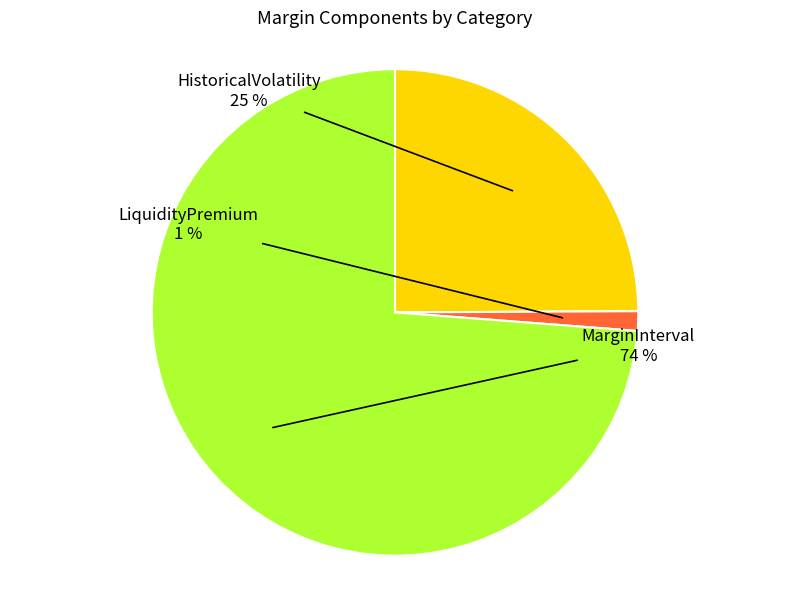

Which slice is the smallest?

LiquidityPremium